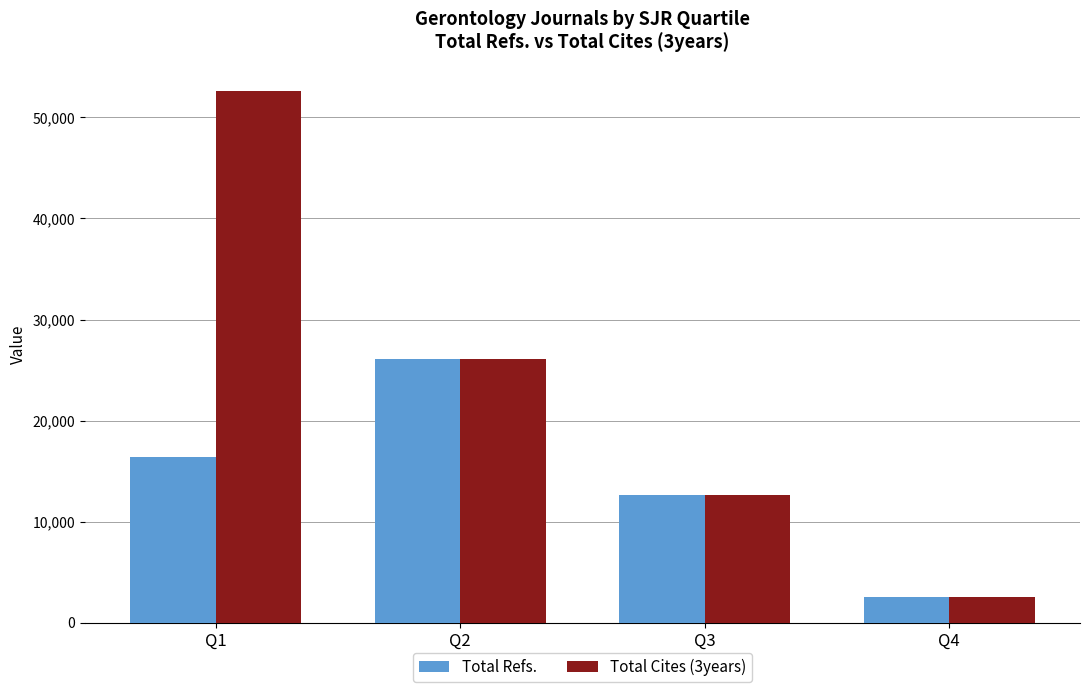

Are the bars grouped side by side (vs. stacked)?

Yes